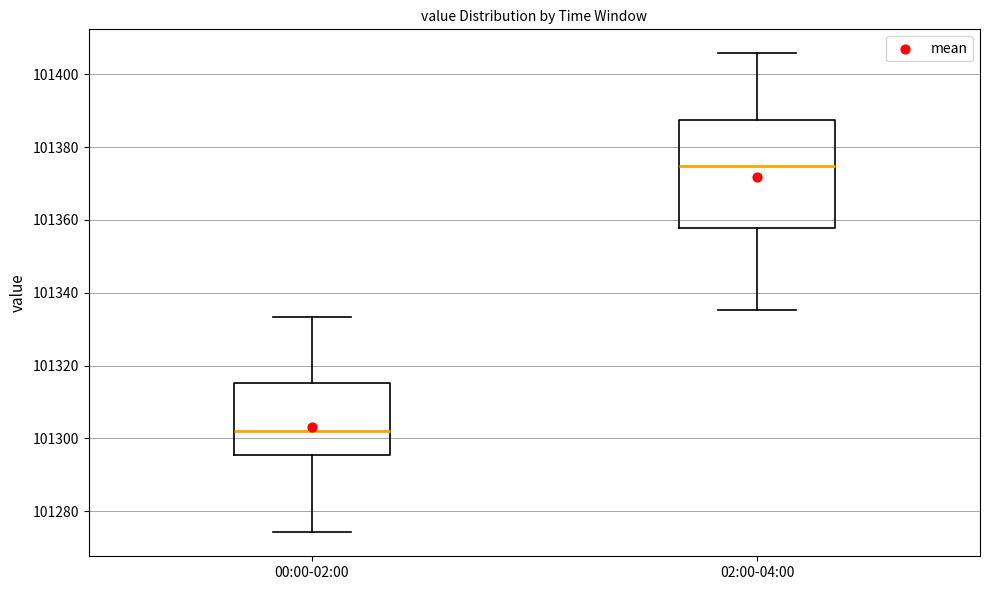

Which box's median line is the highest?

02:00-04:00